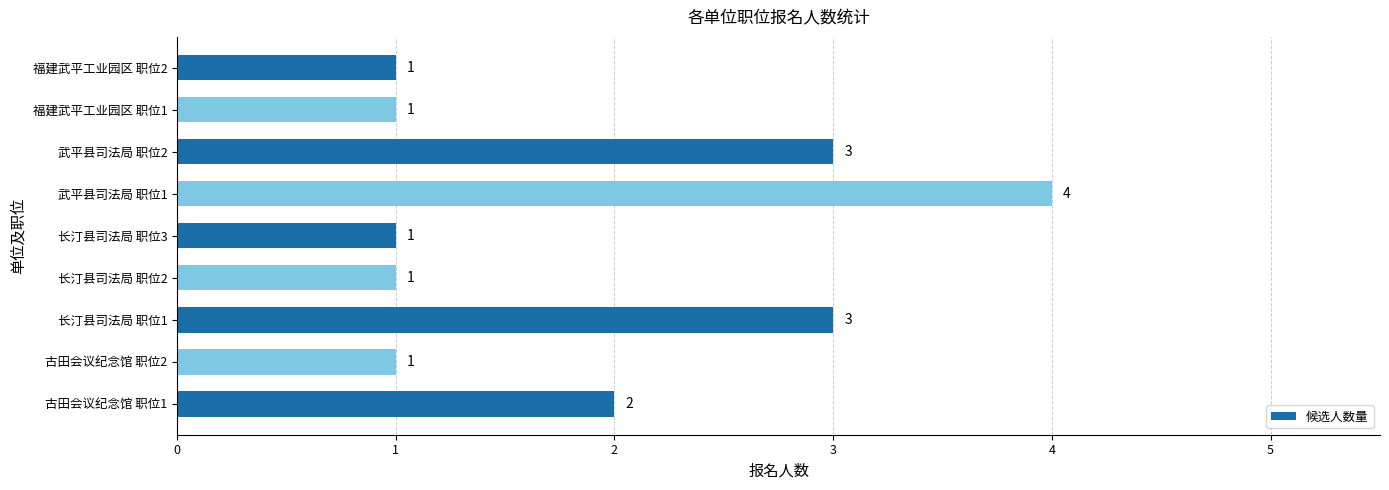

What is the sum of all values?

17